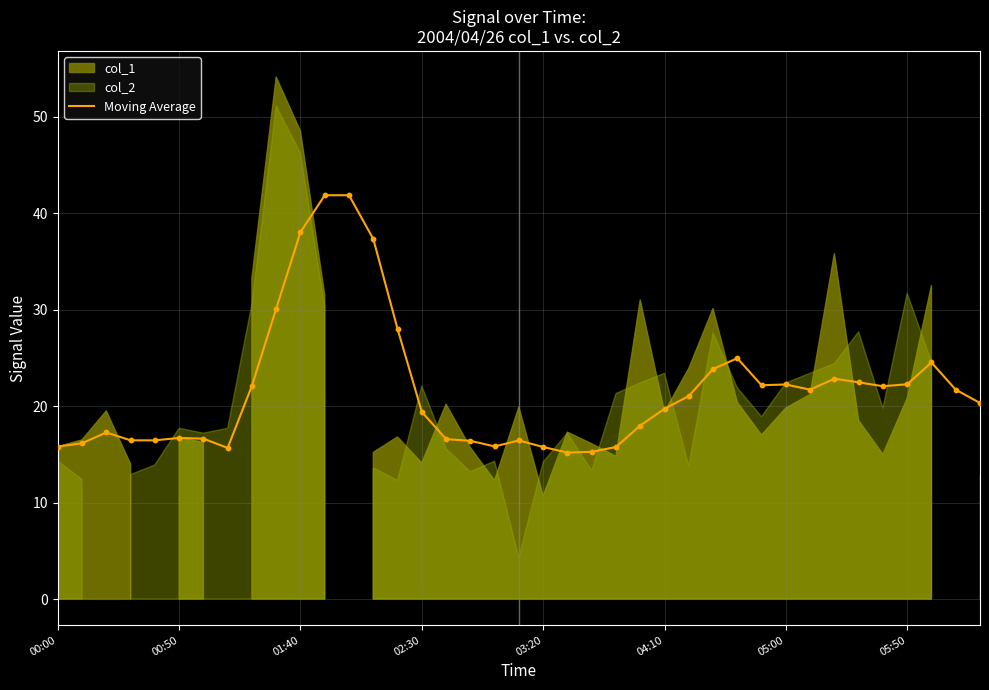

What is the lowest value of the Moving Average series?

15.2